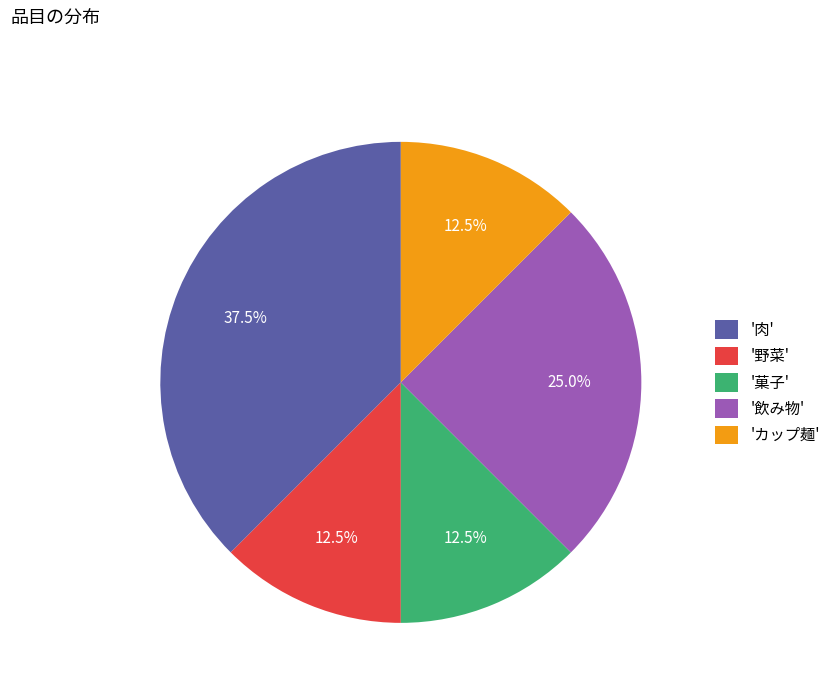

Which category has the biggest portion of the pie?

'肉'